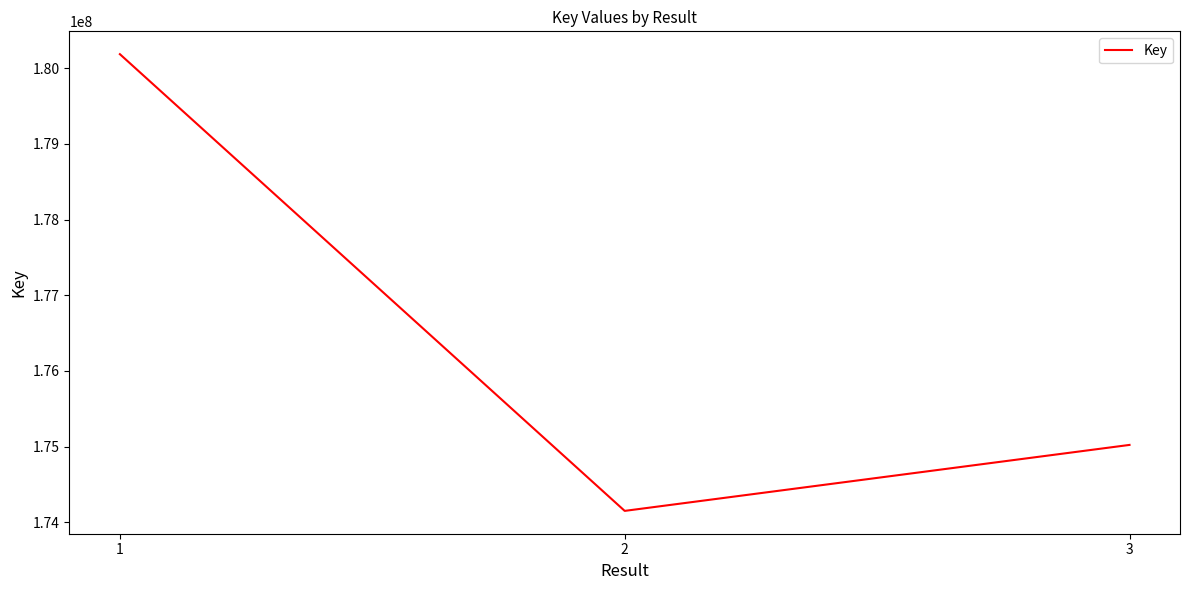

Is it true that the value at 1 is 180186120?

True